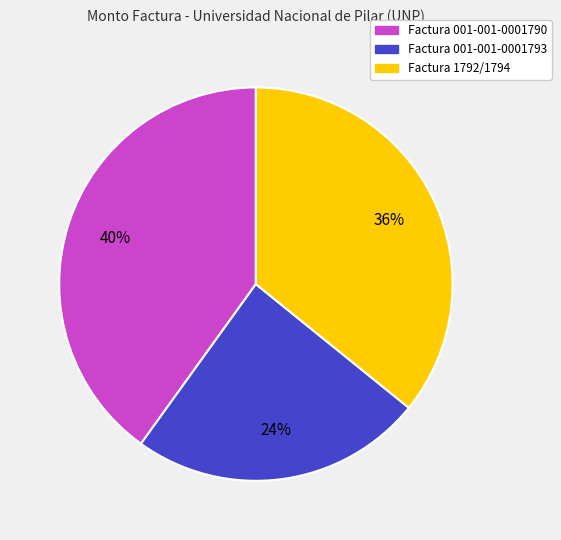

What percentage is the Factura 001-001-0001793 slice, to the nearest percent?

24%